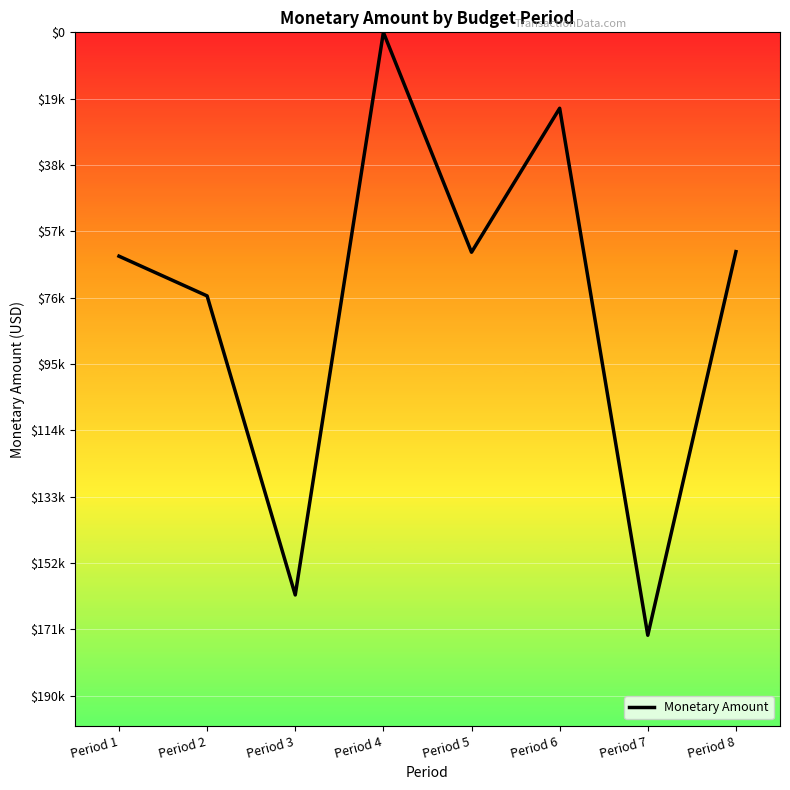

What is the approximate value at Period 5?

-62858.8